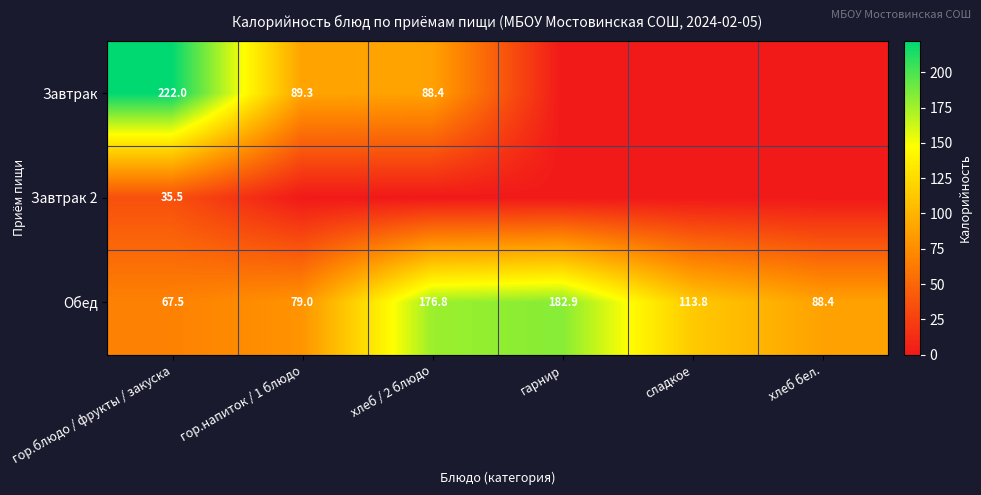

Which category has the highest value in the Обед series?

гарнир